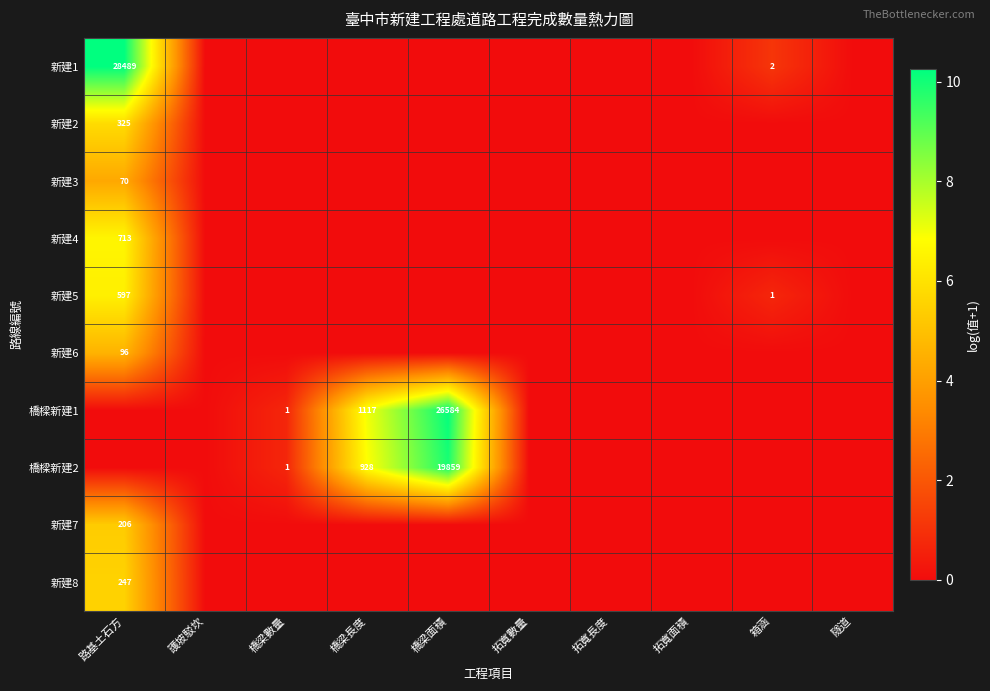

The value of 橋樑新建2 at 橋梁面積 is 7658. True or false?

False